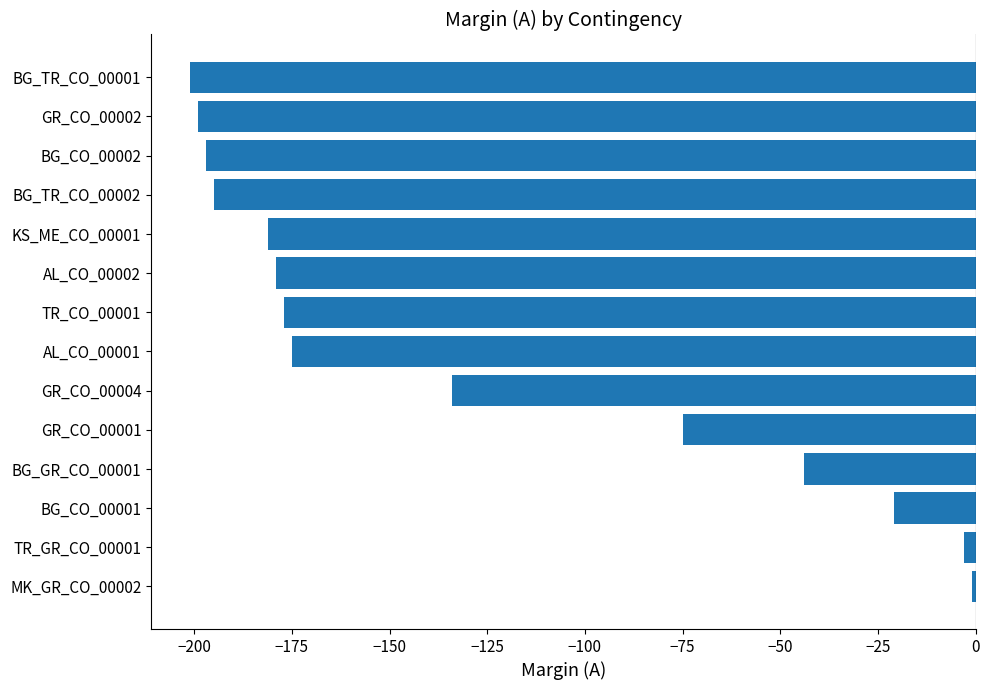

Which label corresponds to the smallest value in the chart?

BG_TR_CO_00001